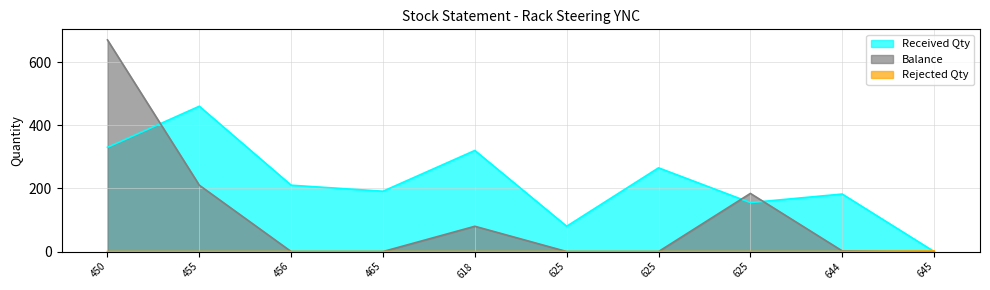

True or false: Received Qty and Balance intersect in this chart.

True